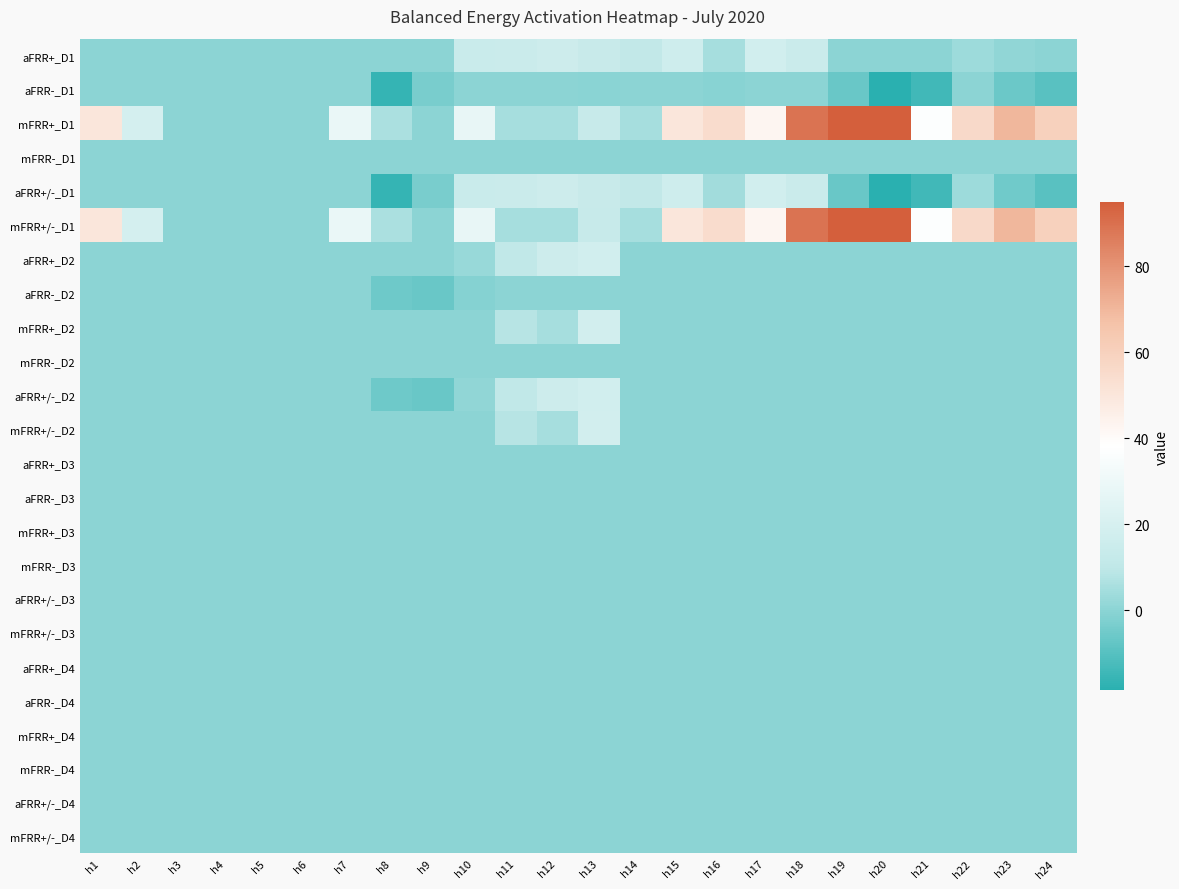

Between h21 and h24, which series saw the biggest shift?

mFRR+_D1